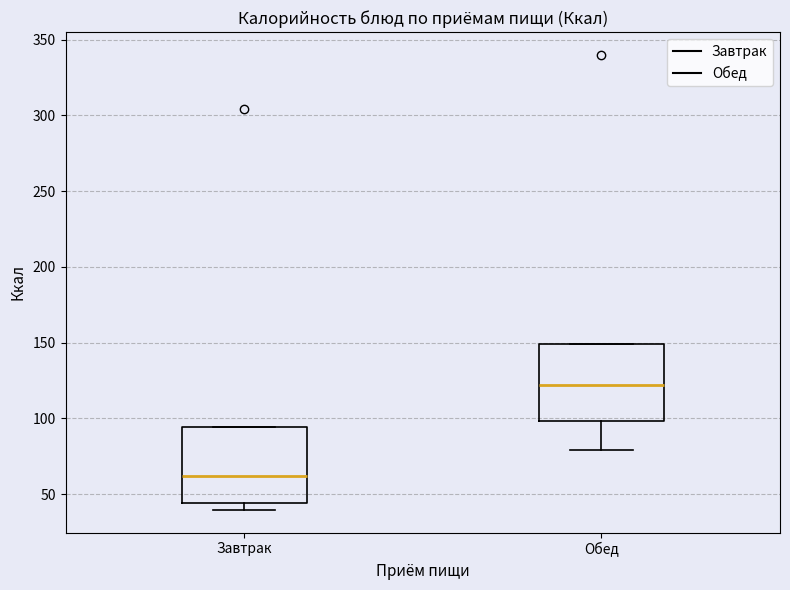

Which box has the lowest median line?

Завтрак